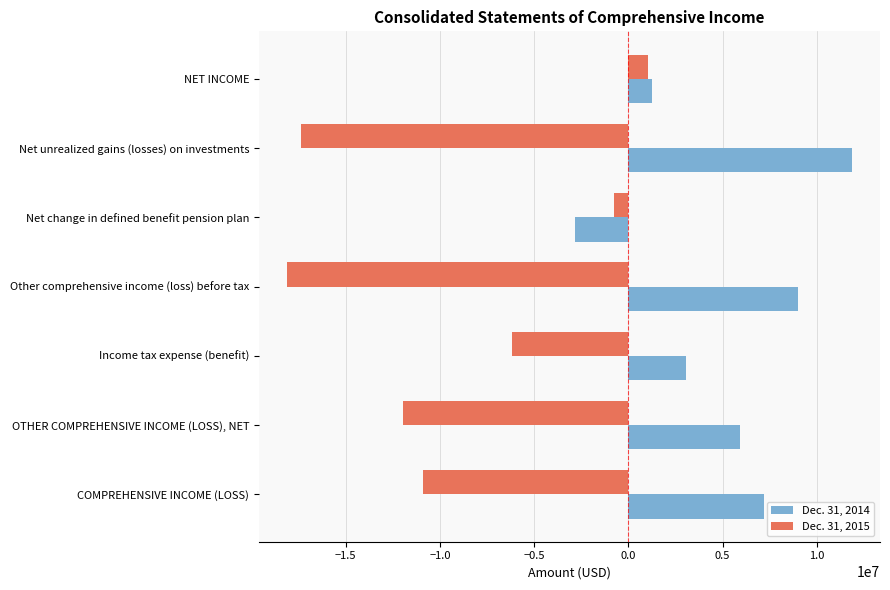

Which series has the largest range (max minus min)?

Dec. 31, 2015